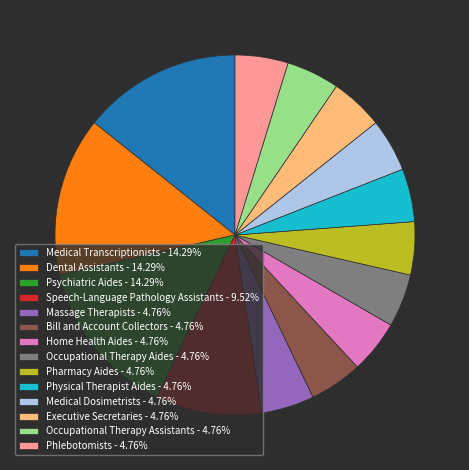

Is it true that Pharmacy Aides is 5% of the pie?

True